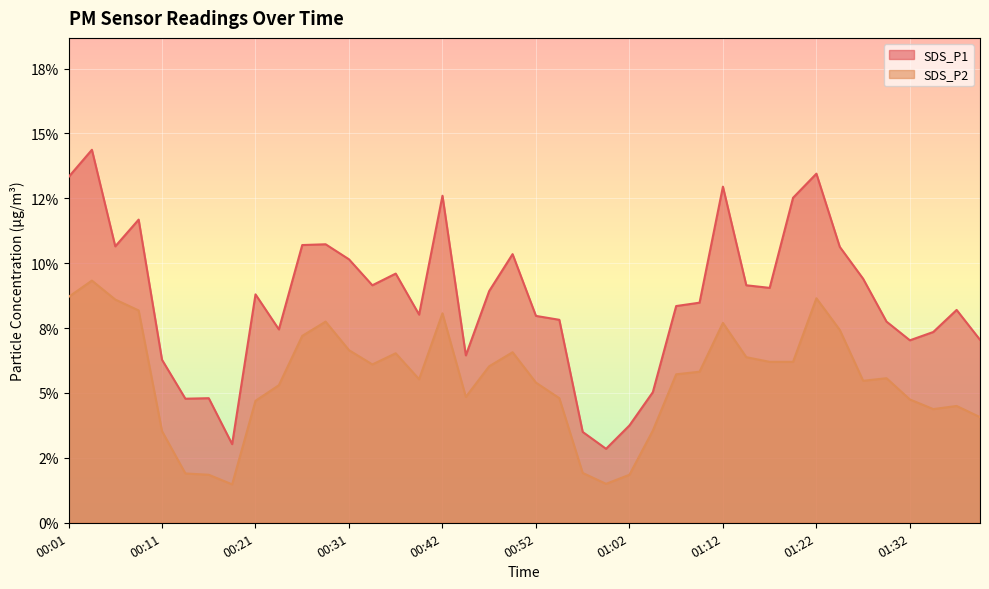

Which series changed the most between 01:02 and 01:12?

SDS_P1